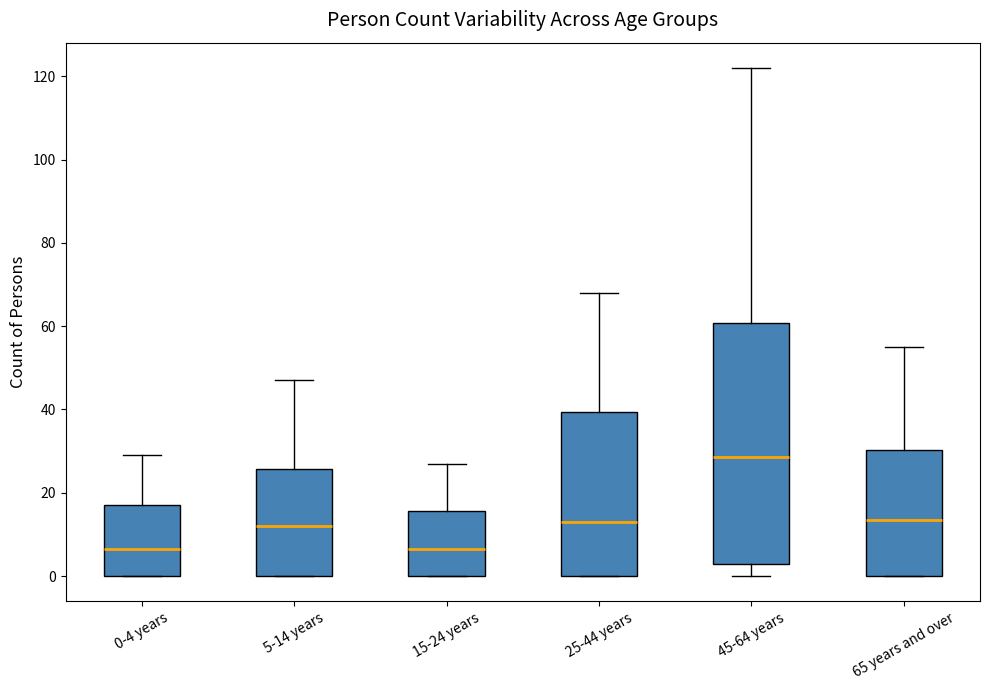

Comparing the boxes themselves (not the whiskers), which one is the tallest?

45-64 years